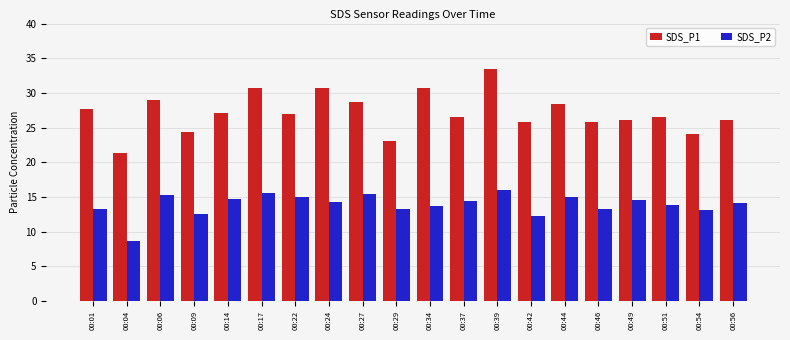

What are all the series names shown in the legend?

SDS_P1, SDS_P2